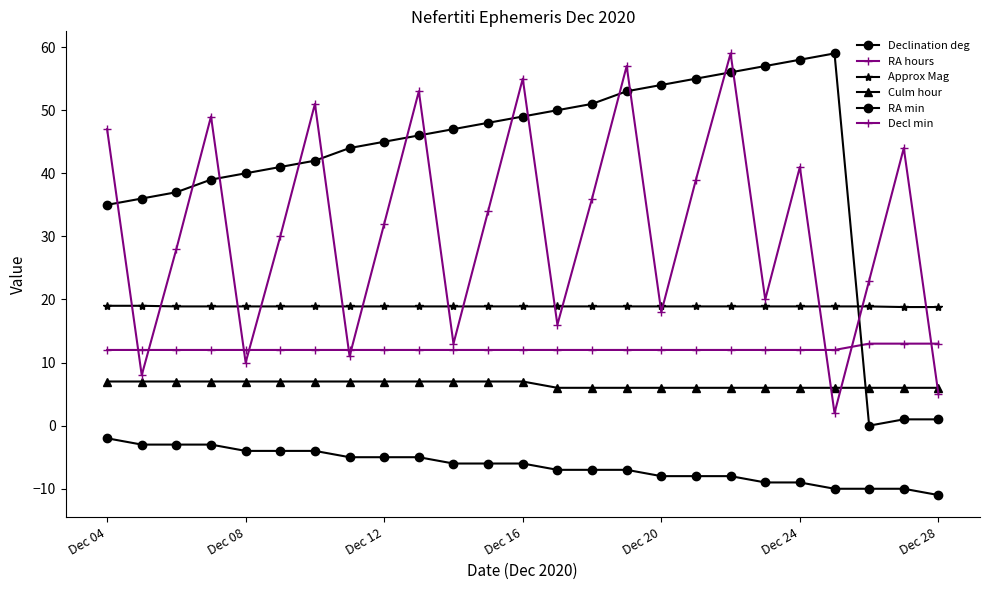

What is the value of the Declination deg point at the 7th from the left?

-4.0